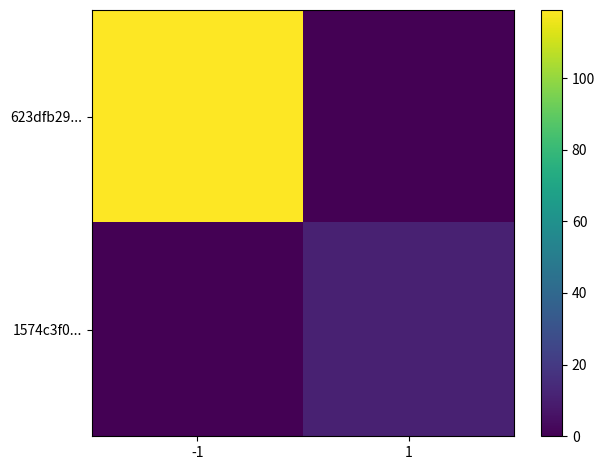

At how many categories does at least one series exceed 20?

1